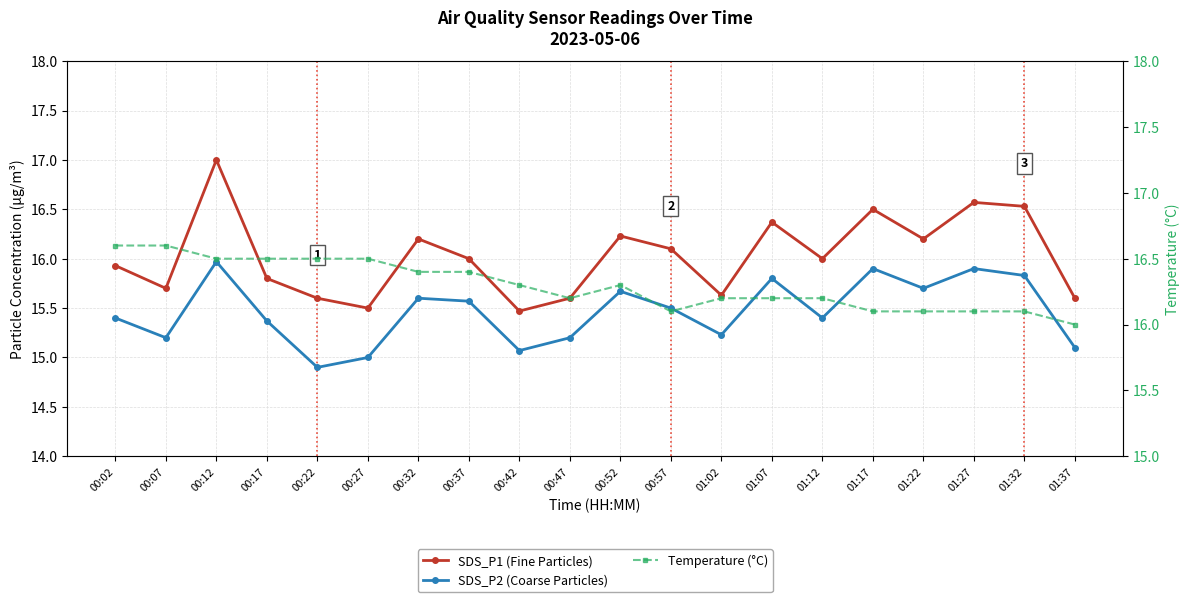

List the series in order of their peak value, lowest first.

SDS_P2 (Coarse Particles), Temperature (°C), SDS_P1 (Fine Particles)